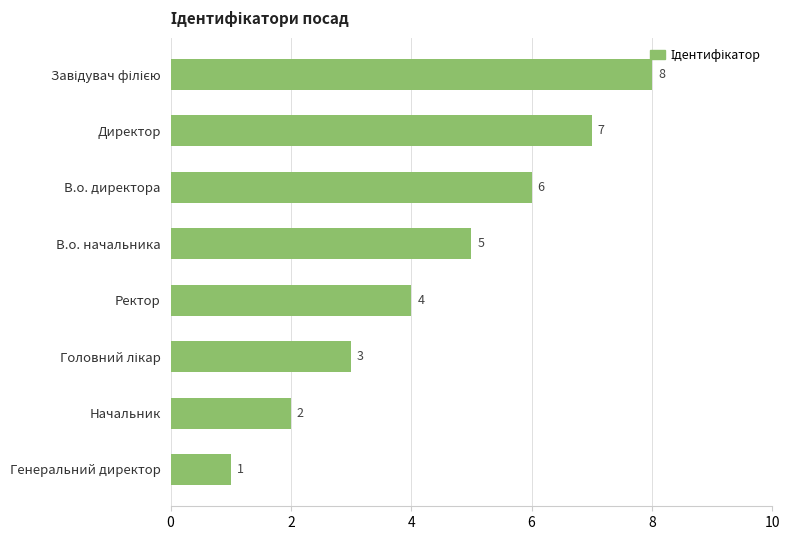

What is the difference between the maximum and minimum values?

7